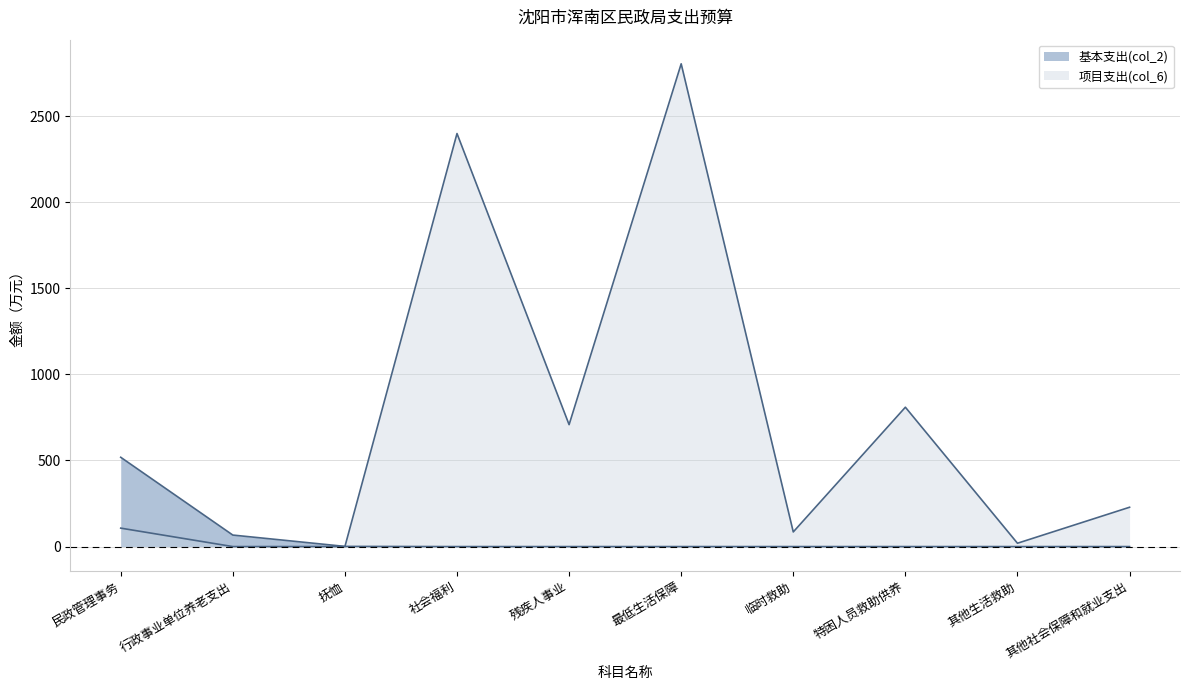

Between which two adjacent categories do 项目支出(col_6) and 基本支出(col_2) first intersect?

抚恤 and 社会福利